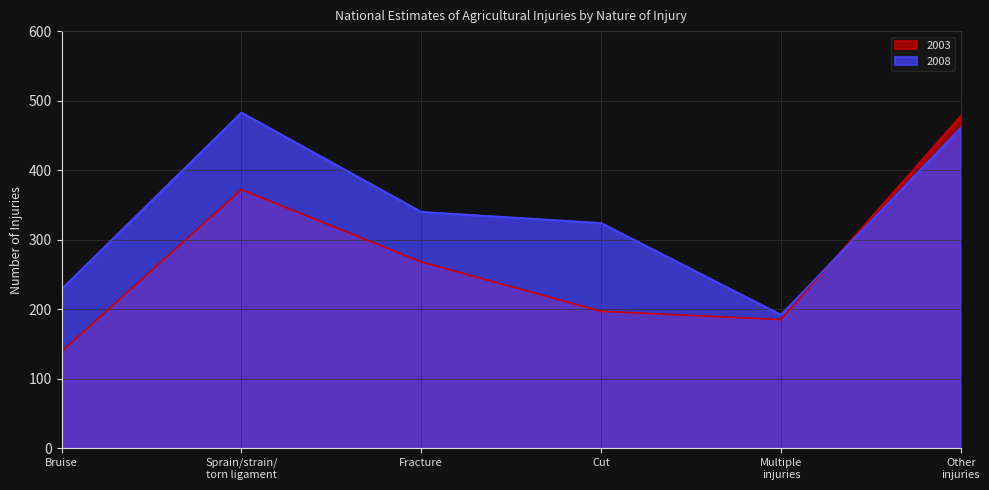

At which label does 2008 first exceed 340?

Sprain/strain/
torn ligament